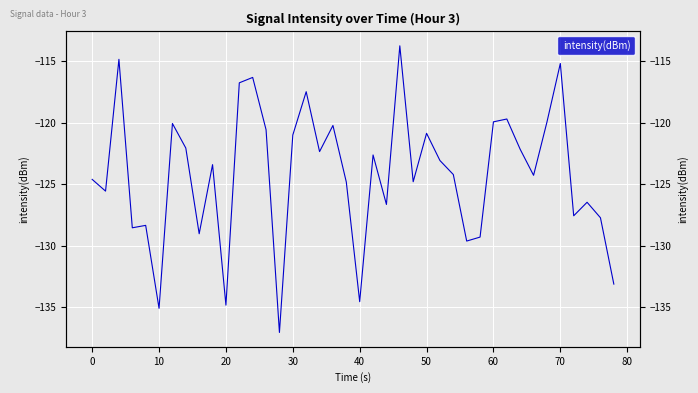

Is it true that the value at 12 is -175.8?

False